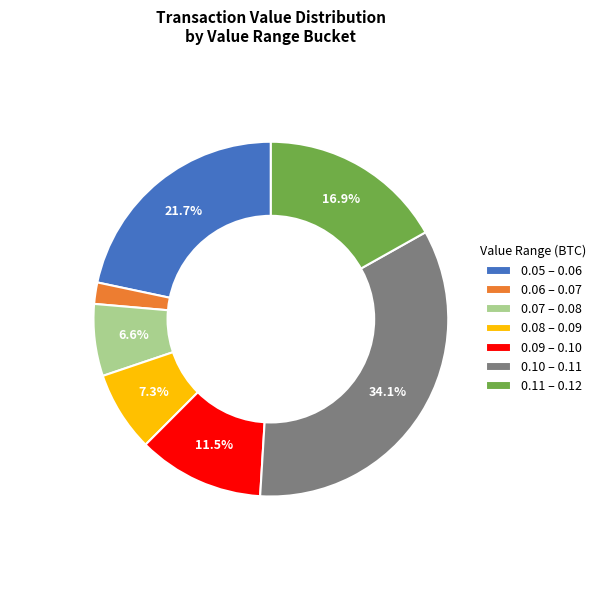

Rank the categories by value from highest to lowest.

0.10 – 0.11, 0.05 – 0.06, 0.11 – 0.12, 0.09 – 0.10, 0.08 – 0.09, 0.07 – 0.08, 0.06 – 0.07